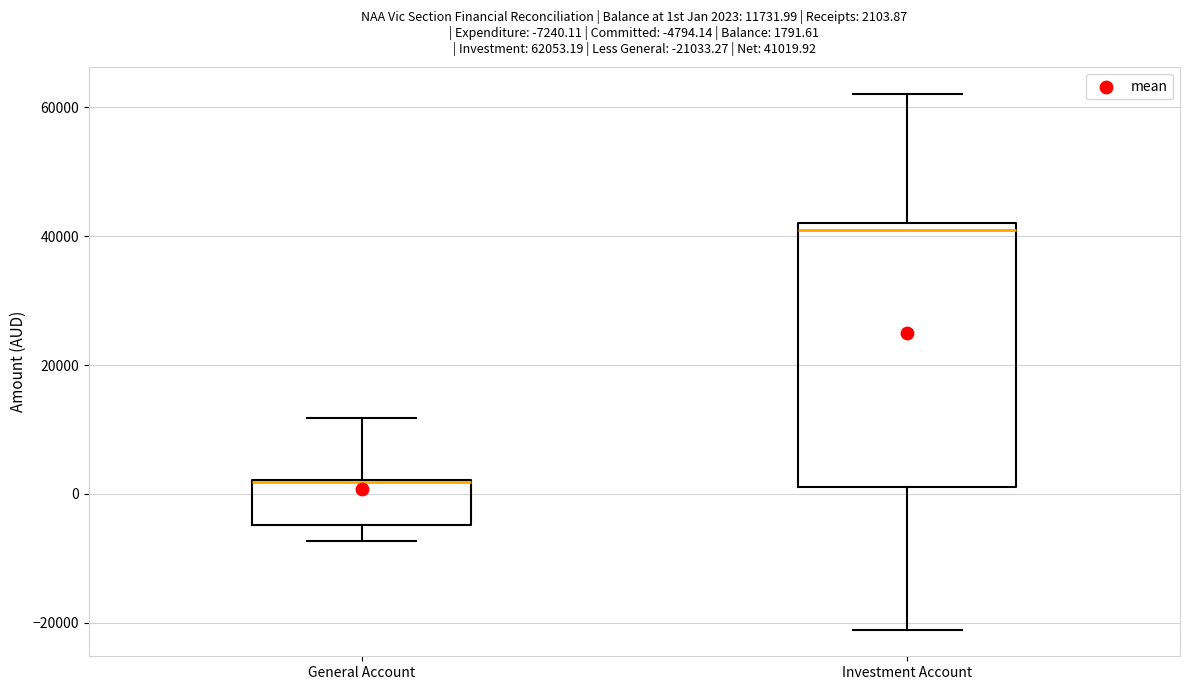

Comparing the boxes themselves (not the whiskers), which one is the tallest?

Investment Account